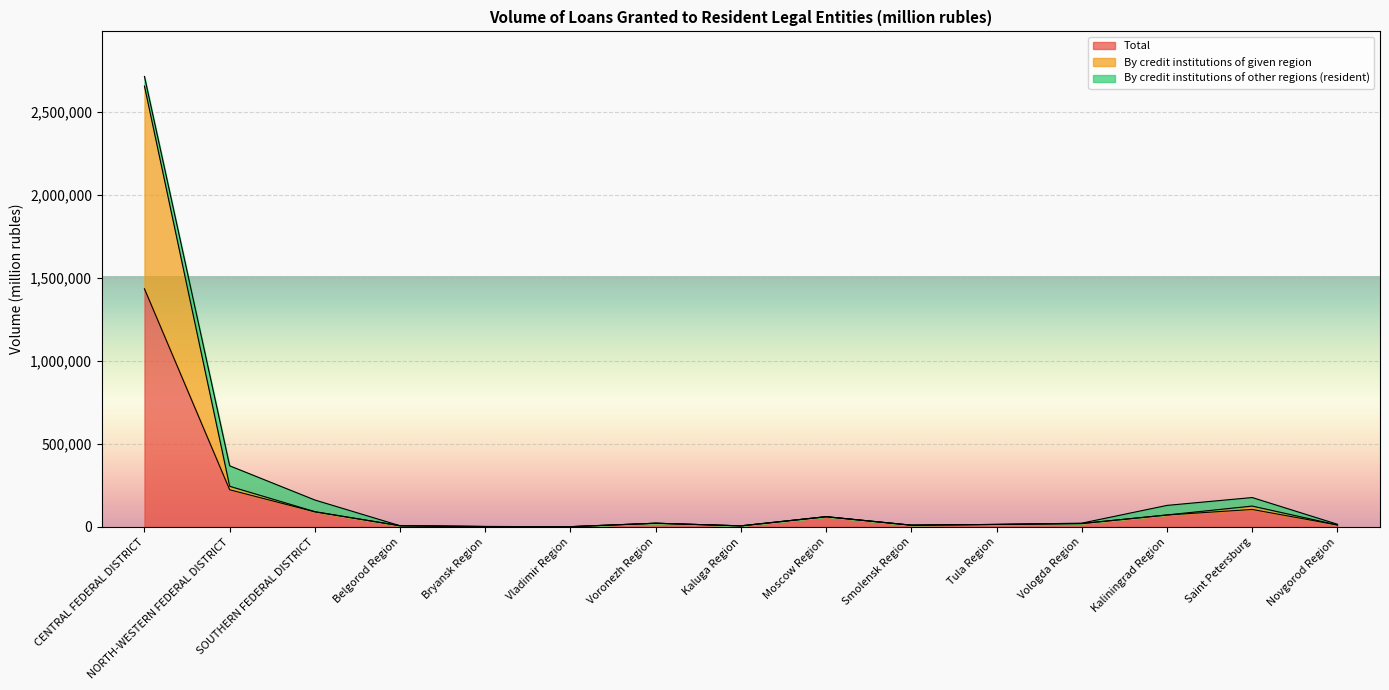

True or false: Total and By credit institutions of given region cross at least once.

False